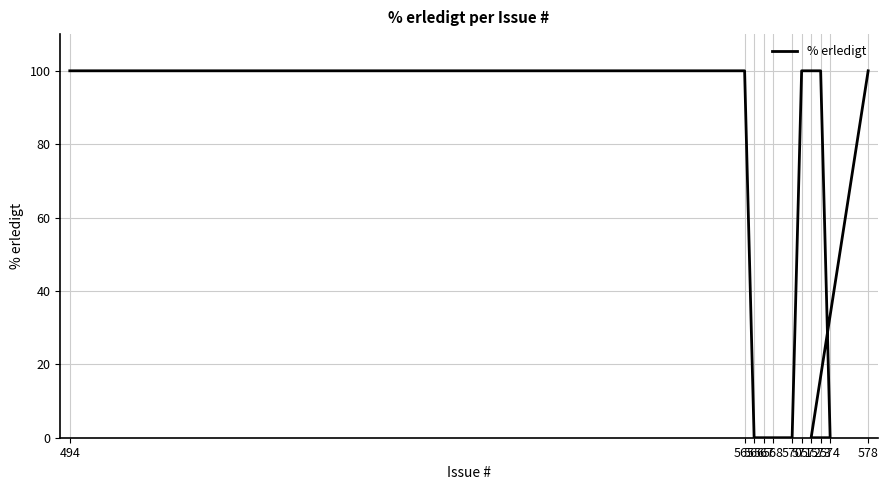

The chart shows a value of -40 at 568. True or false?

False